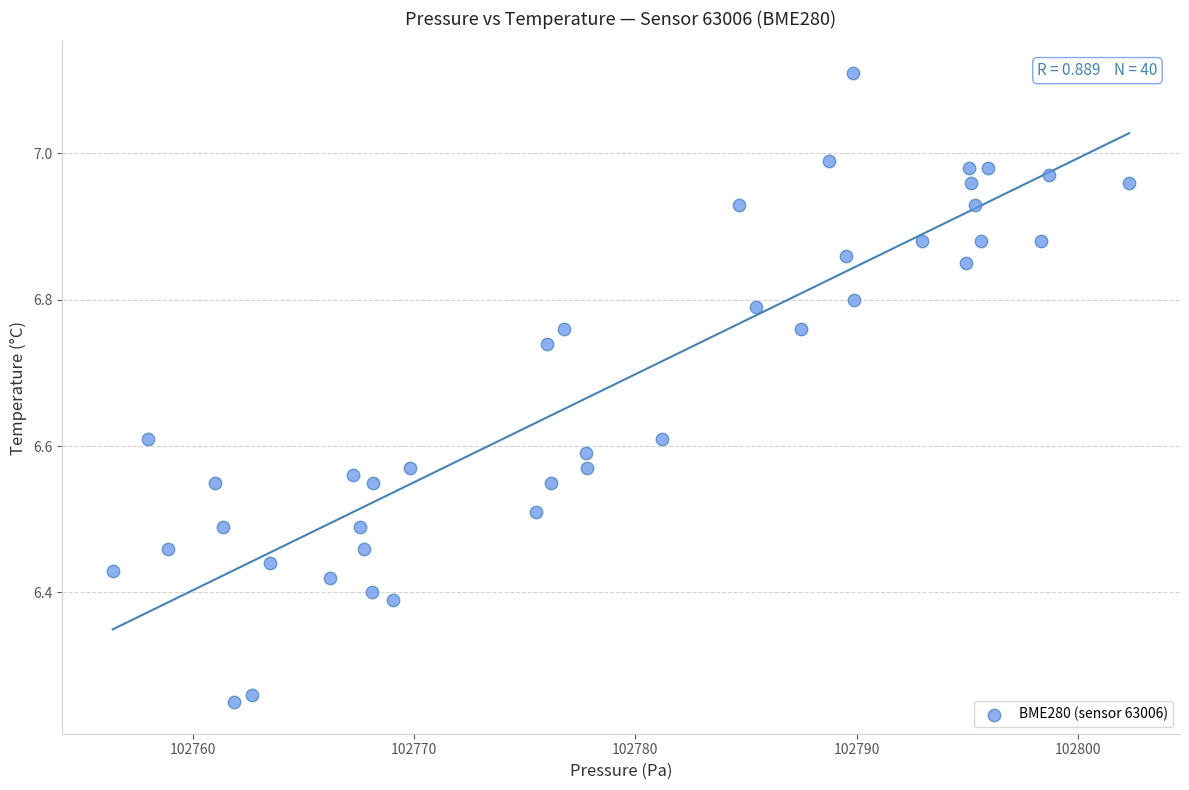

What is the range of Y values (max minus min)?

0.9